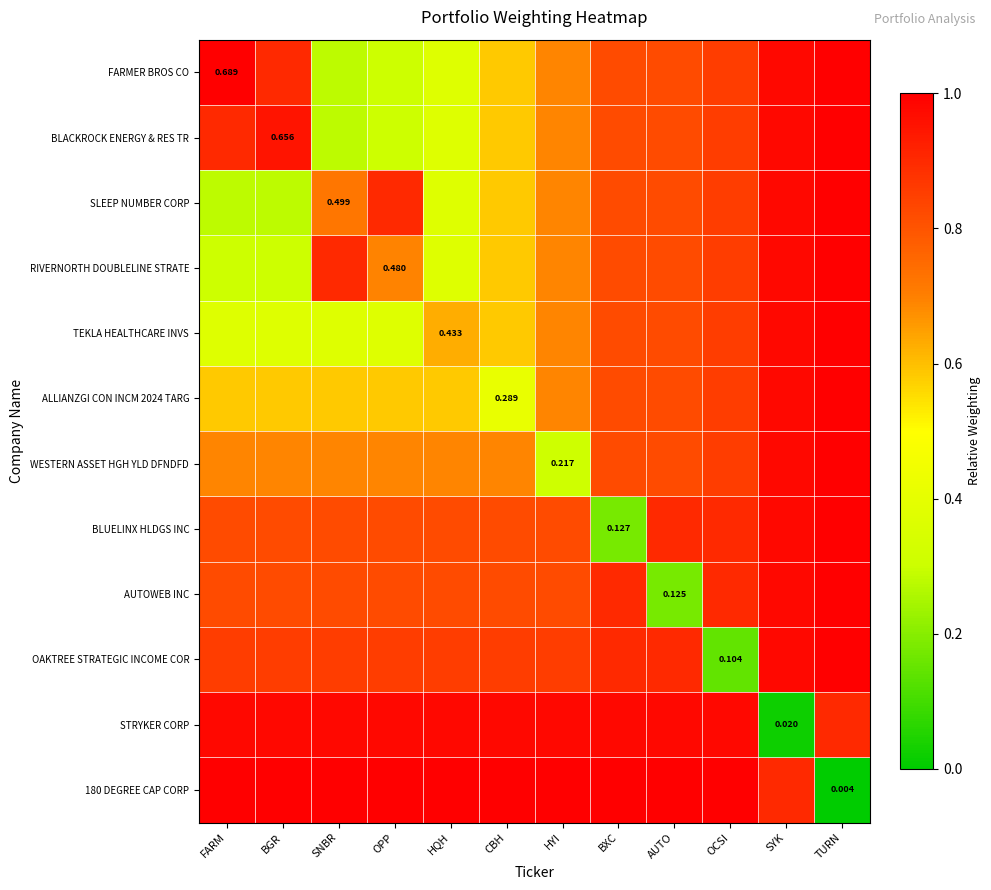

At which category is the sum across all series the highest?

TURN